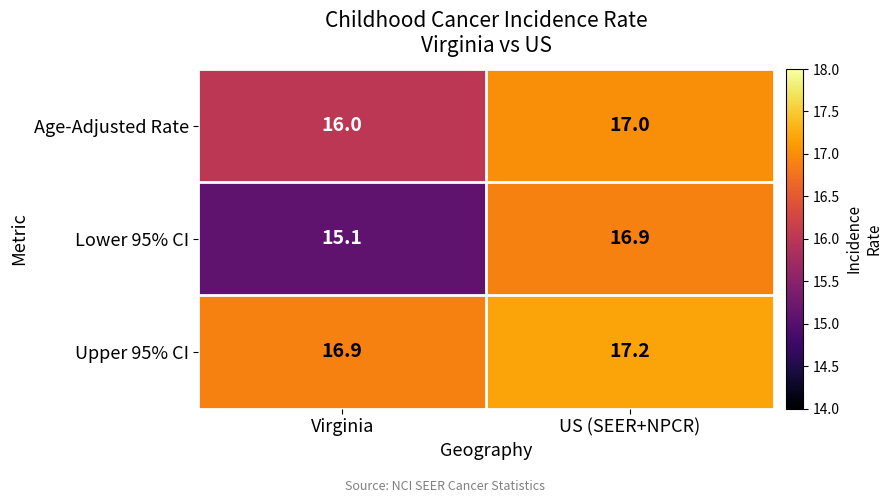

Which series changed the most between Virginia and US (SEER+NPCR)?

Lower 95% CI